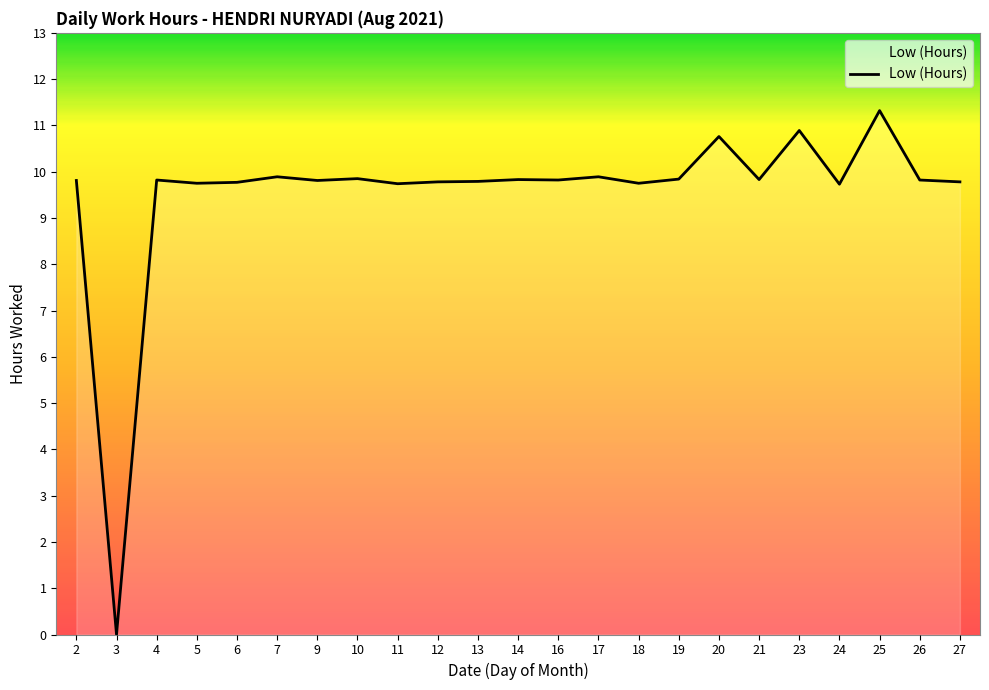

The value at 25 is 19.1. True or false?

False